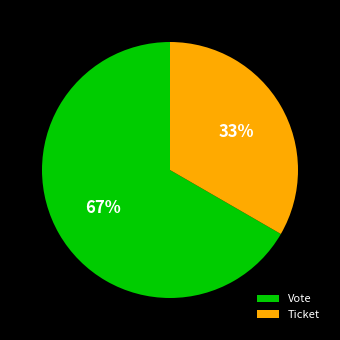

Which category has the biggest portion of the pie?

Vote